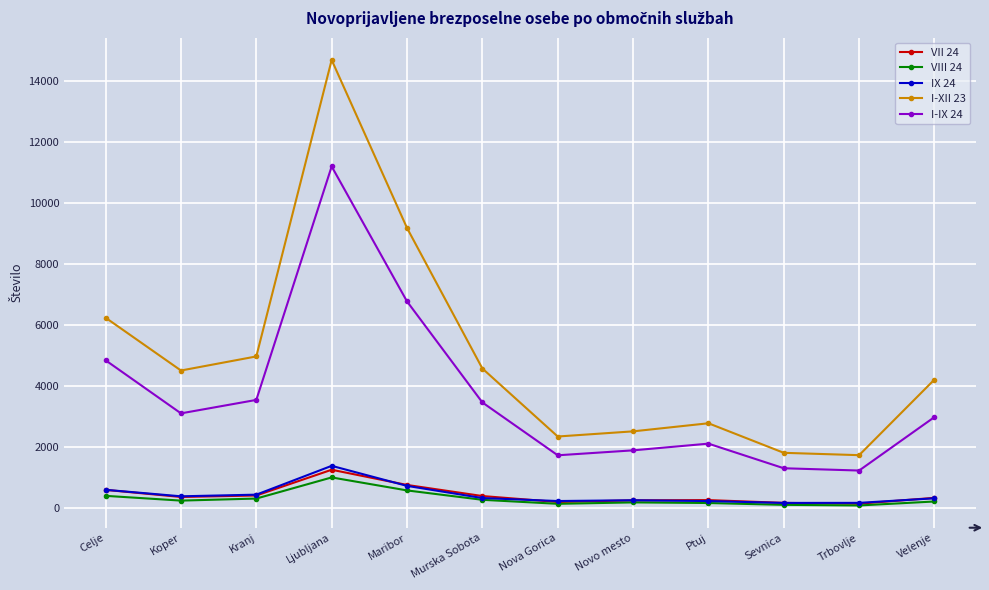

Is the value of I-XII 23 at Kranj greater than the value of IX 24 at Ptuj?

Yes